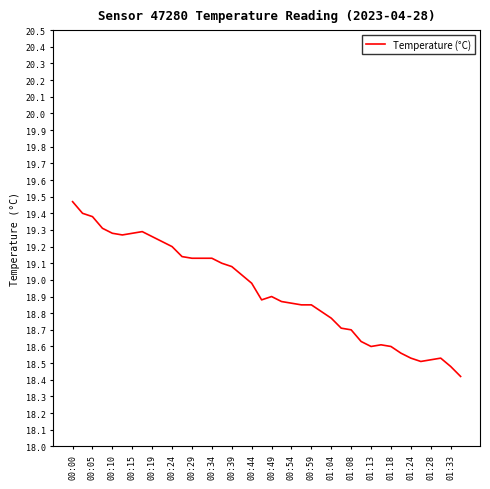

What is the minimum value shown in the chart?

18.4